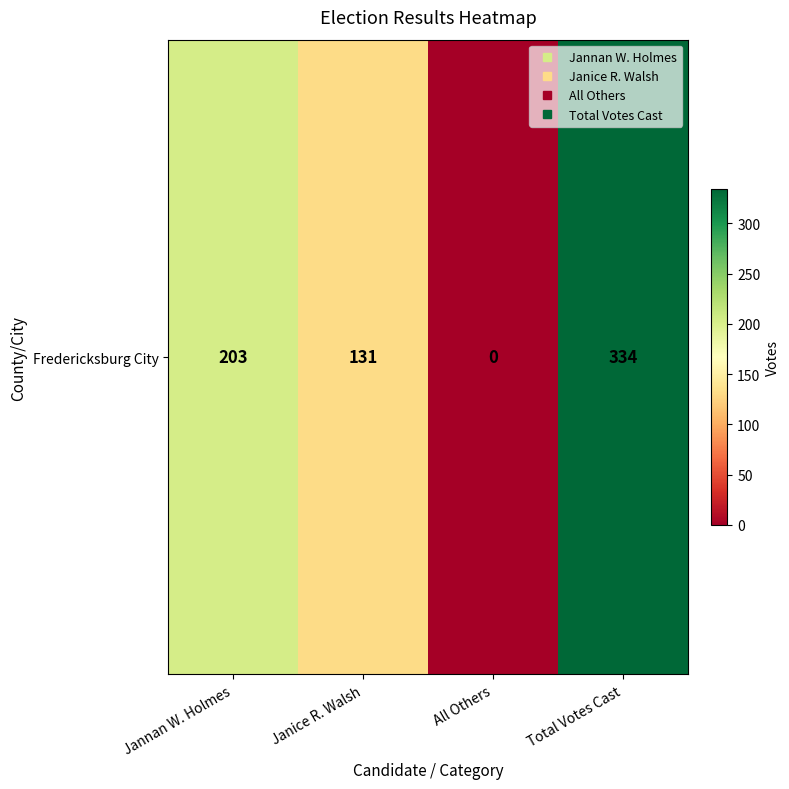

Reading left to right, transcribe all the data shown in this chart.

Jannan W. Holmes=203	Janice R. Walsh=131	All Others=0	Total Votes Cast=334